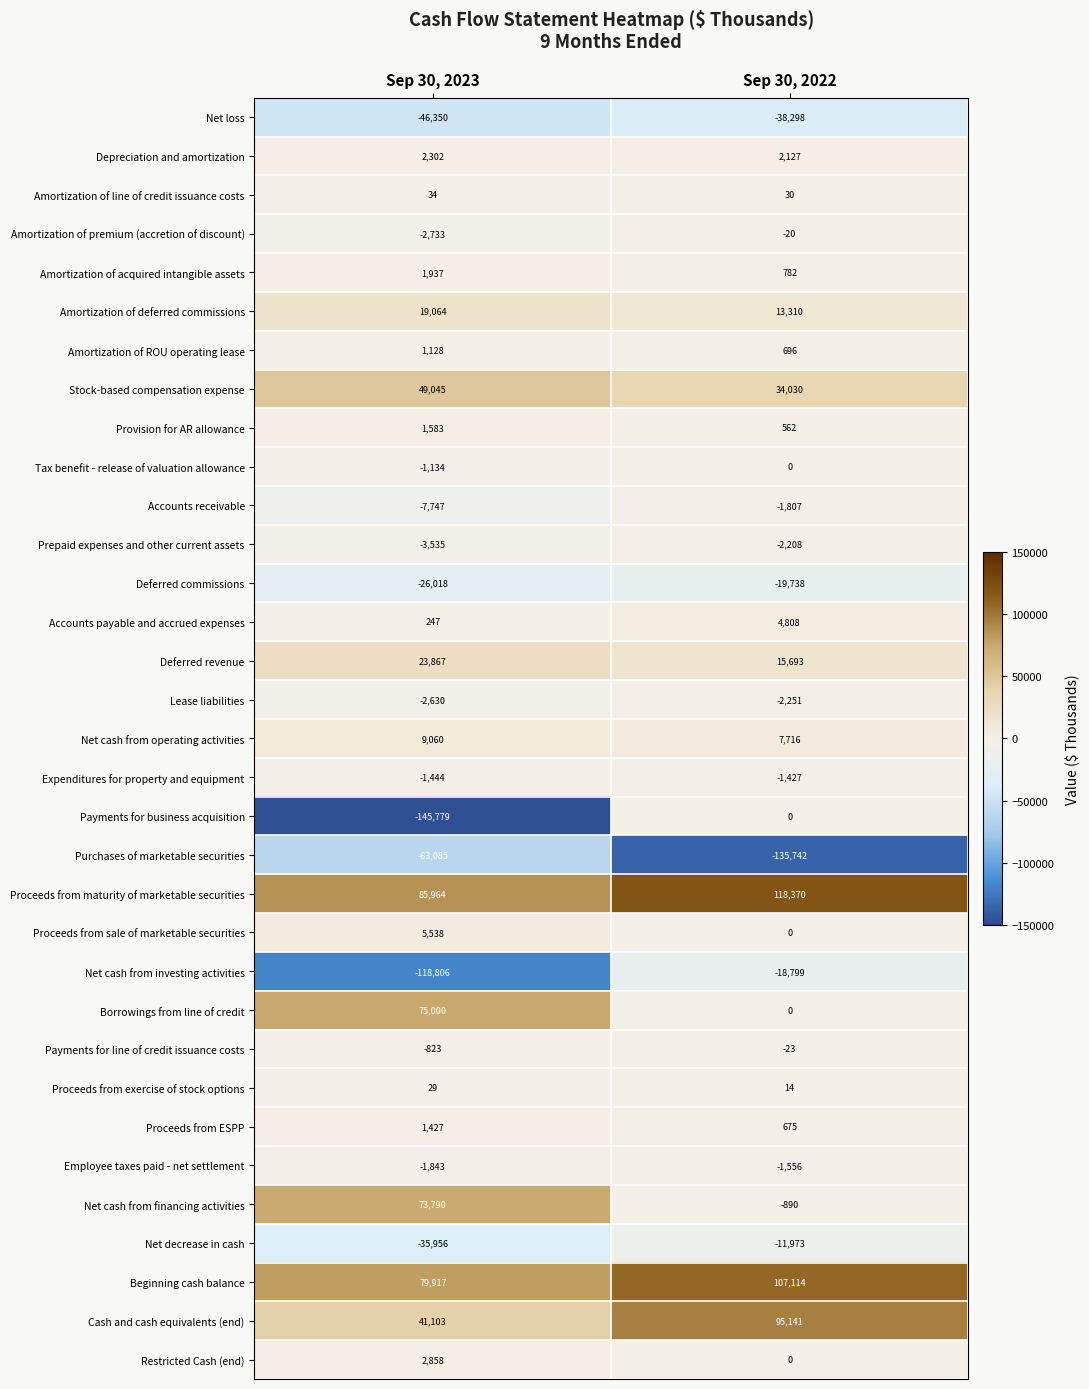

What is the maximum value shown in the chart?

118370